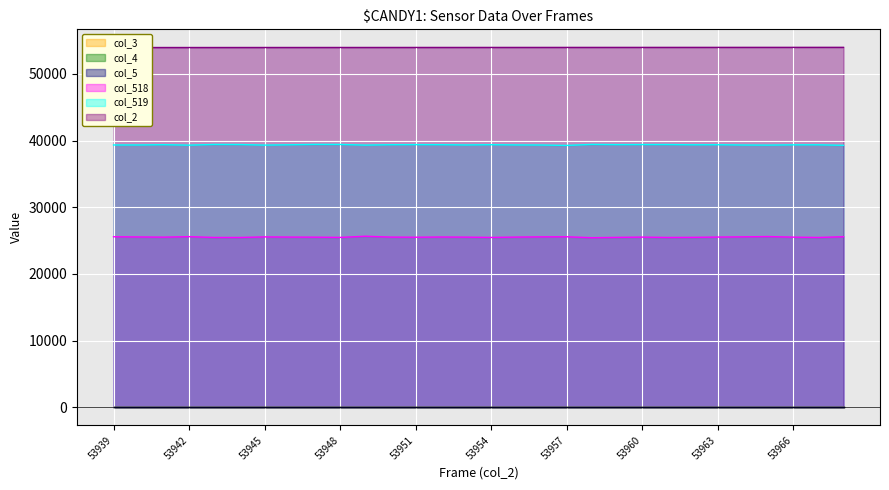

Which category has the lowest value in the col_2 series?

53939